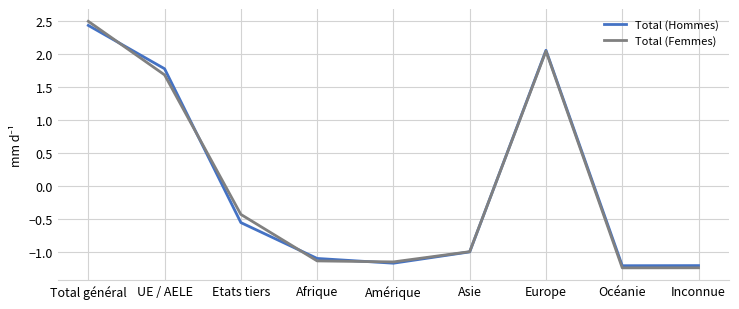

Is the value of Total (Femmes) at Amérique greater than the value of Total (Hommes) at Océanie?

Yes